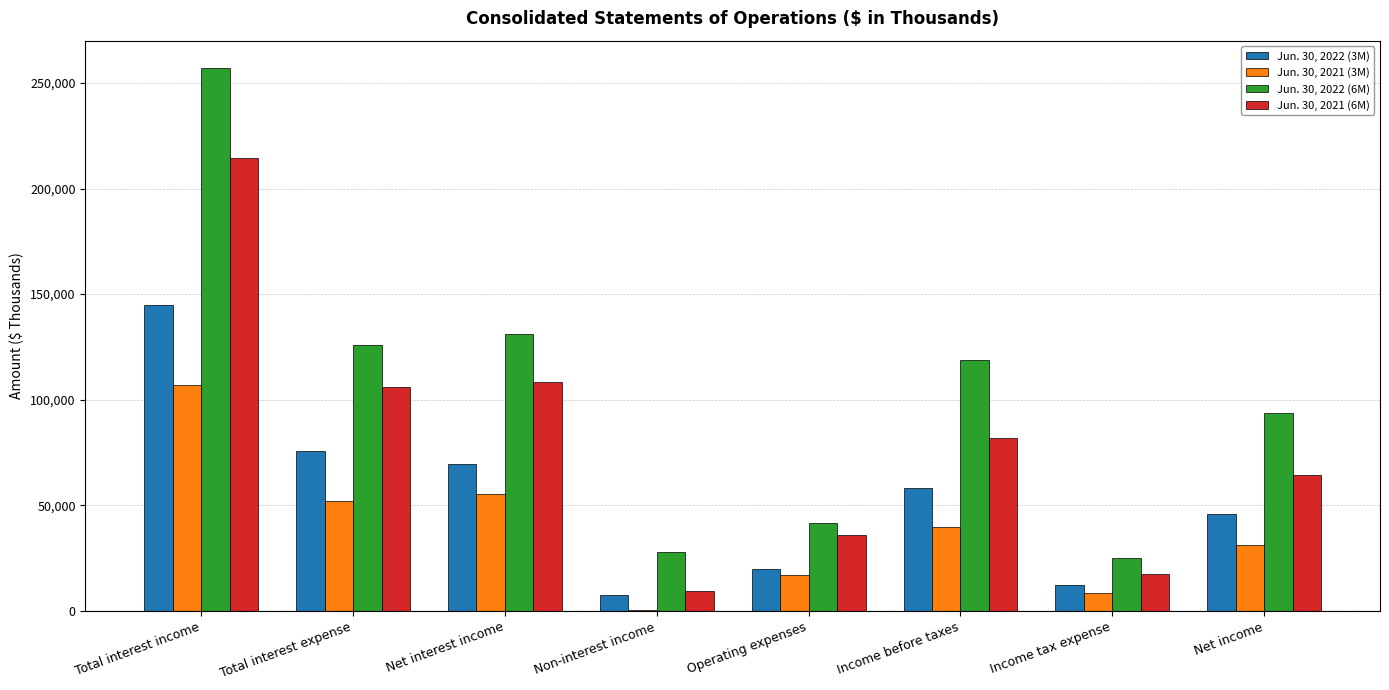

The Jun. 30, 2021 (3M) series shows 107085 at Total interest income. True or false?

True